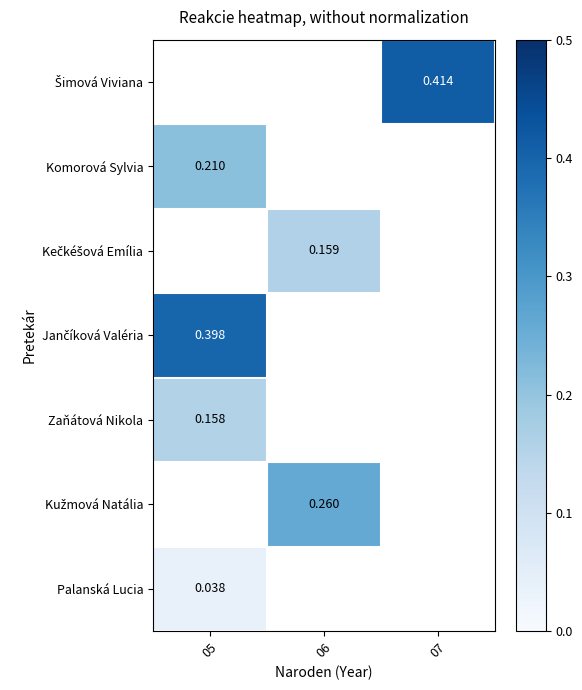

Where is Komorová Sylvia nearest to the value 0?

05